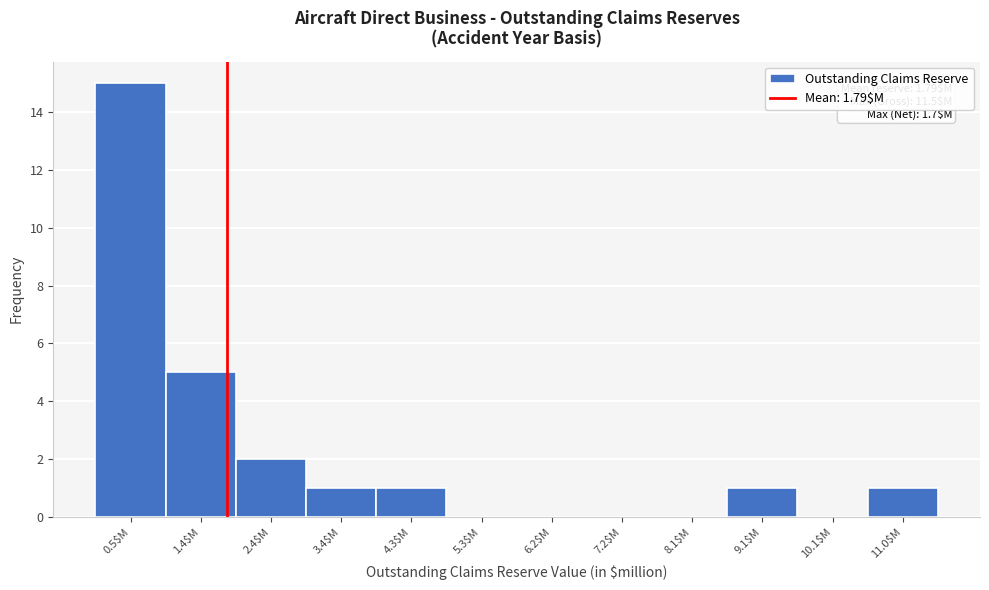

Which range on the x-axis has the tallest bar?

0.0 to 1.0